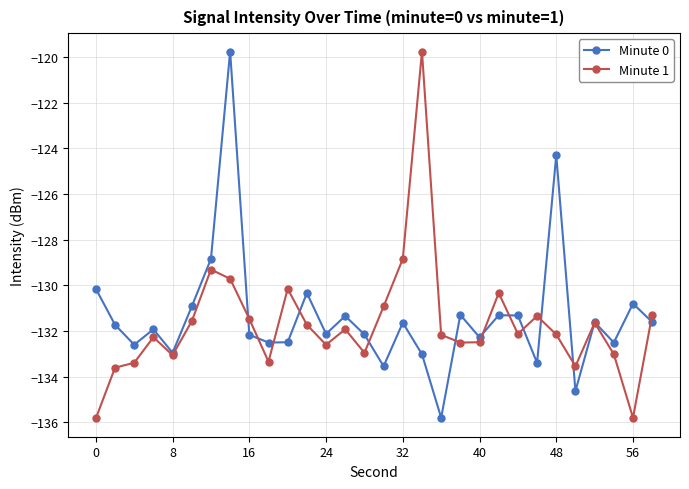

What is the smallest value displayed?

-135.8